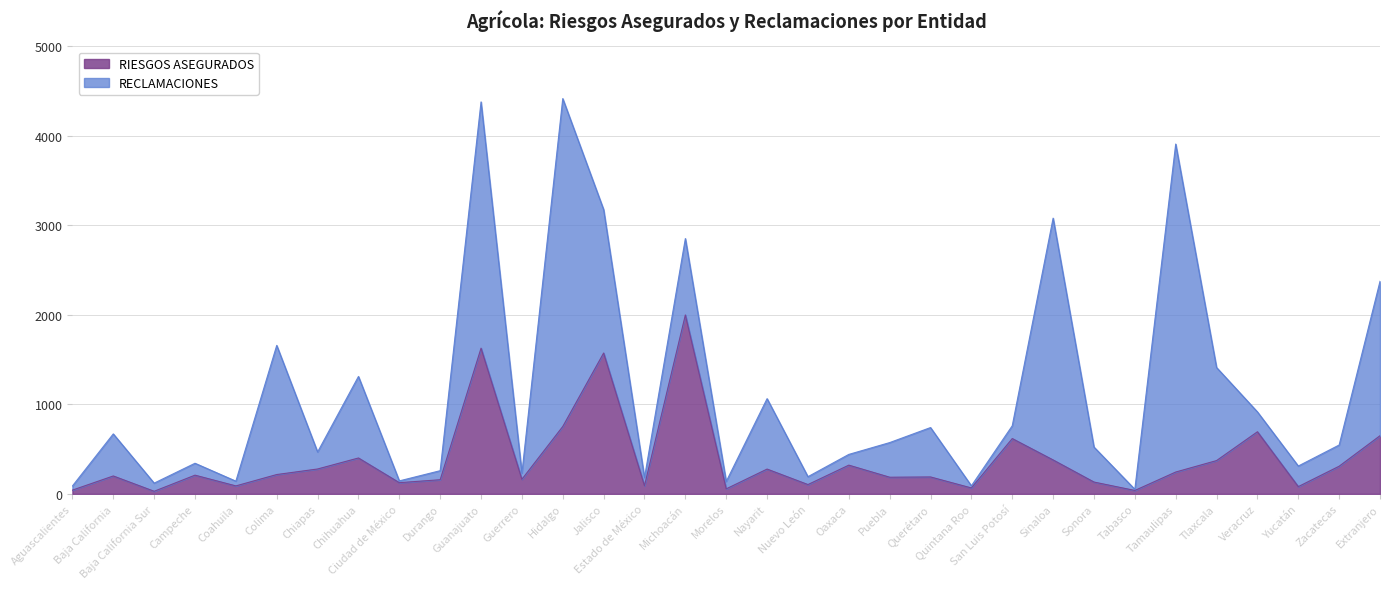

Approximately how many times larger is the value at Tamaulipas compared to Guerrero?

1.5